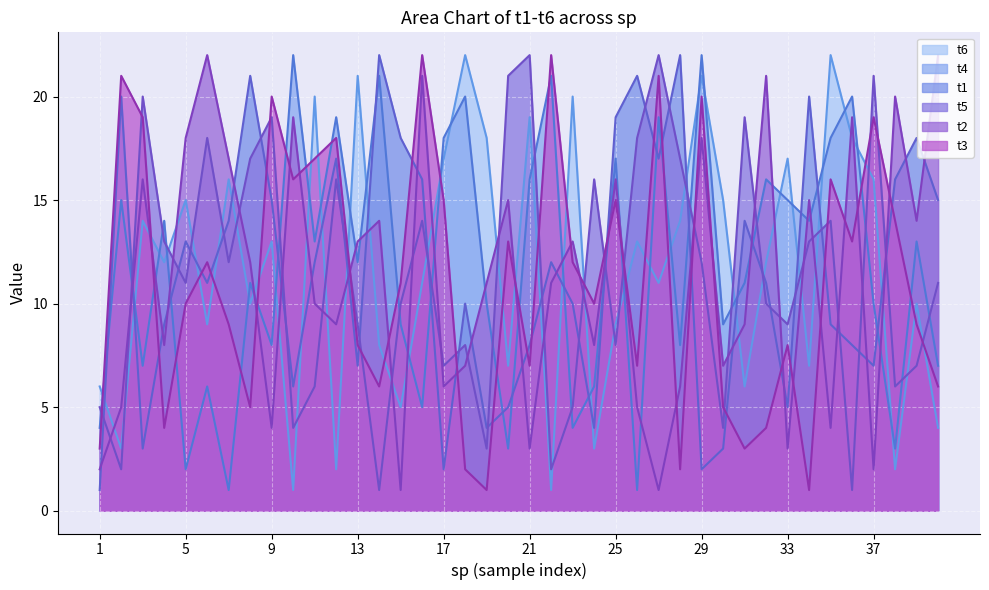

True or false: t2 has a value of 11 at 19.

True